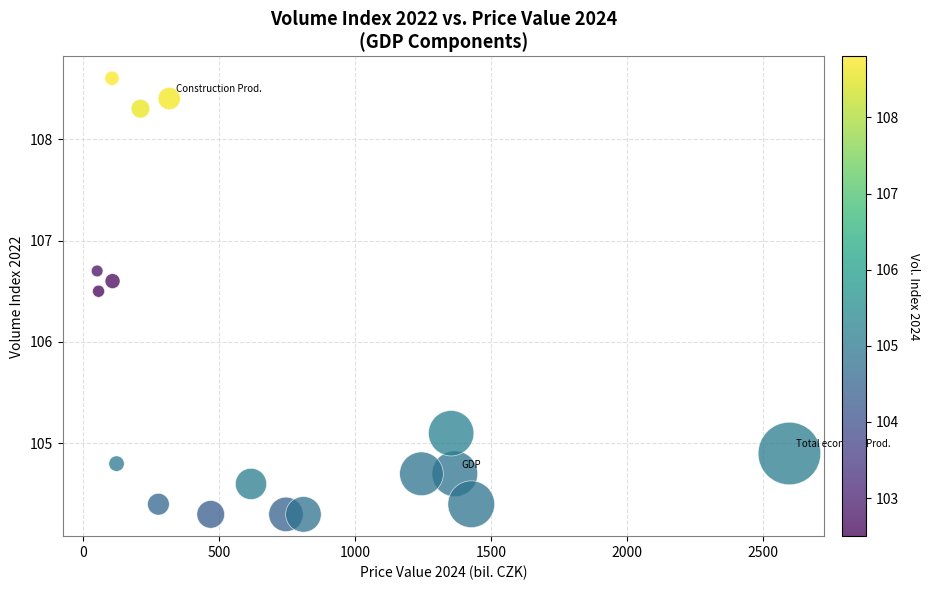

What Y value in the scatter plot is closest to 106?

106.5